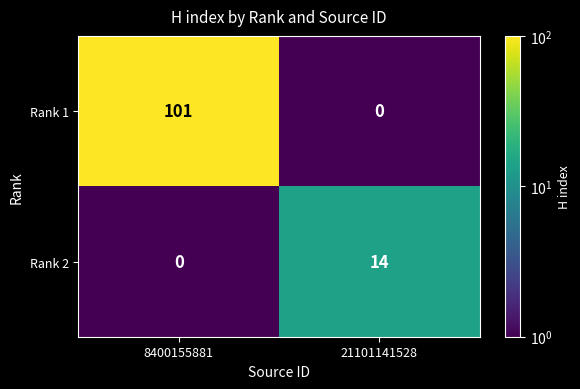

At which category is the sum across all series the highest?

8400155881